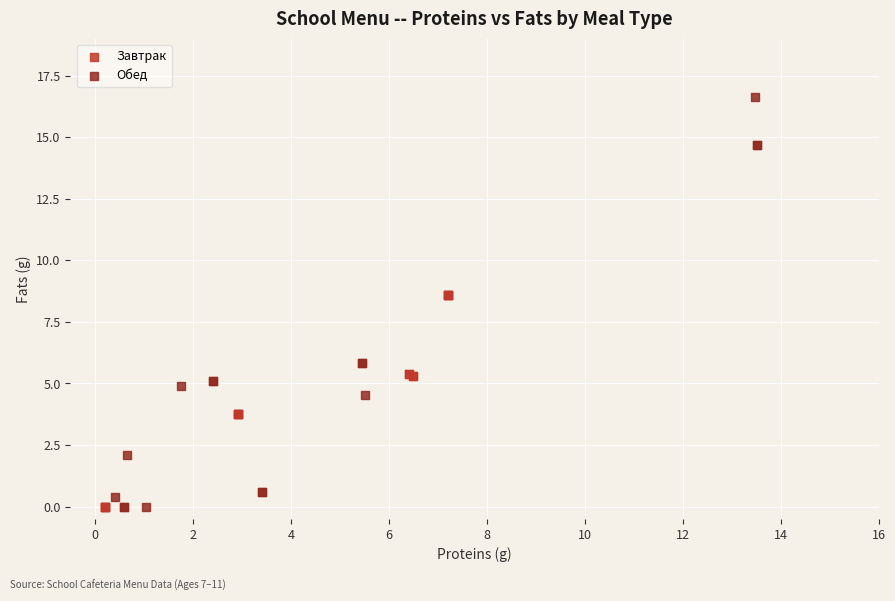

Which series reaches the maximum Y coordinate?

Обед